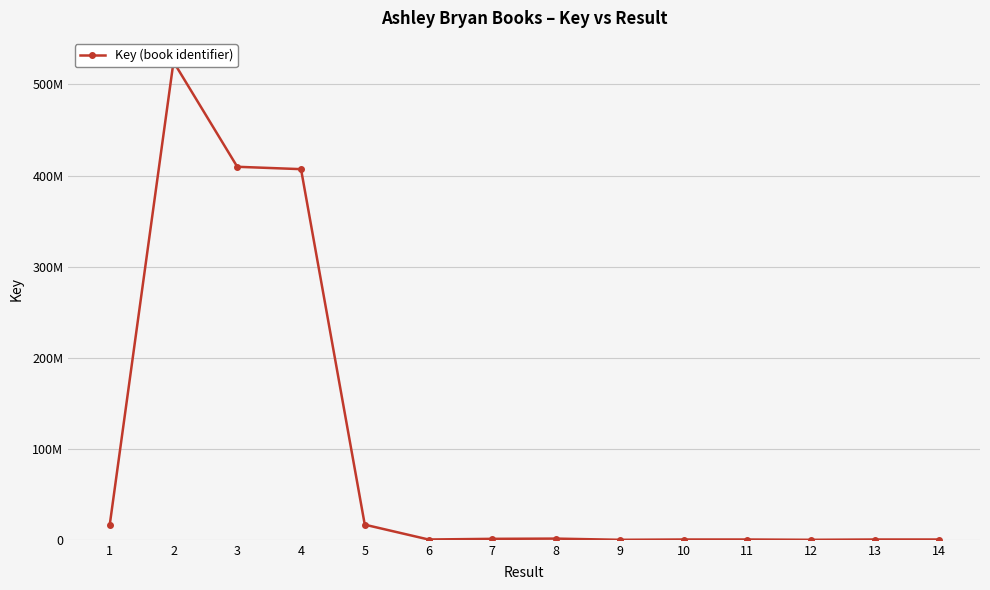

The chart shows a value of 190798701 at 4. True or false?

False